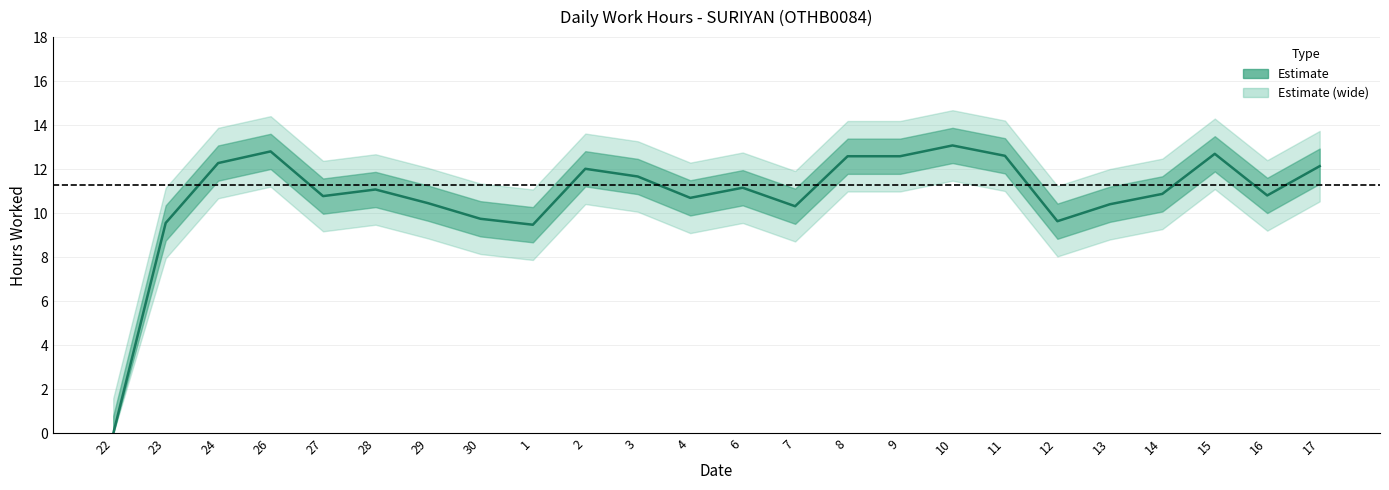

Reading left to right, extract all data points from this chart.

0.0	9.6	12.3	12.8	10.8	11.1	10.5	9.8	9.5	12.0	11.7	10.7	11.2	10.3	12.6	12.6	13.1	12.6	9.6	10.4	10.9	12.7	10.8	12.1